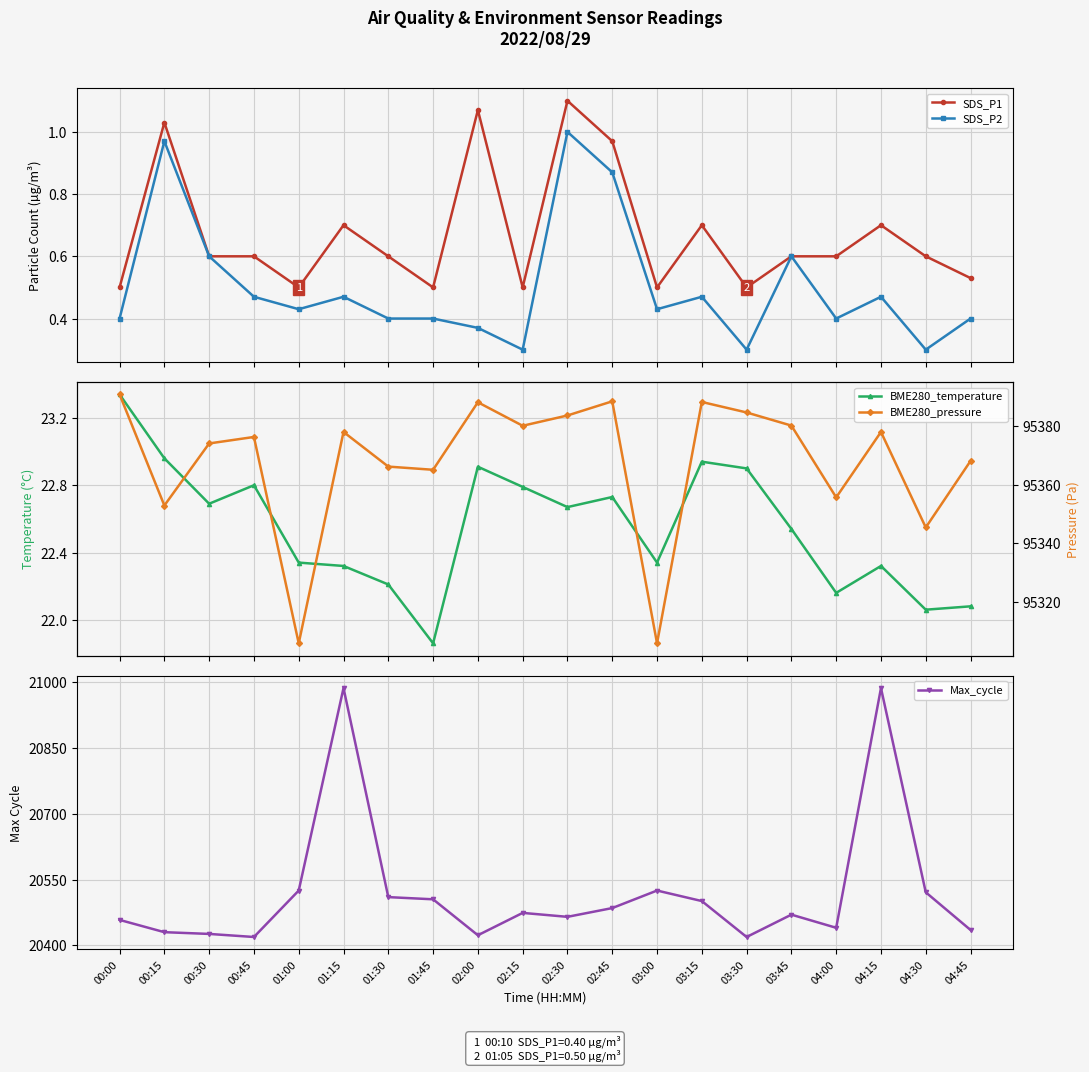

What is the highest value of the SDS_P2 series?

1.0